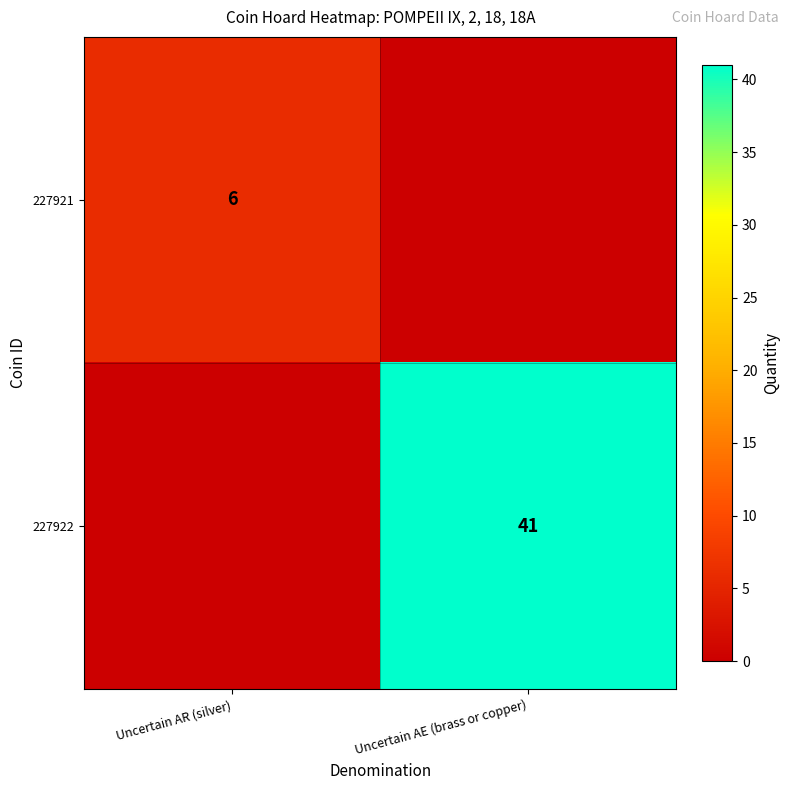

The 227921 series shows 2 at Uncertain AR (silver). True or false?

False